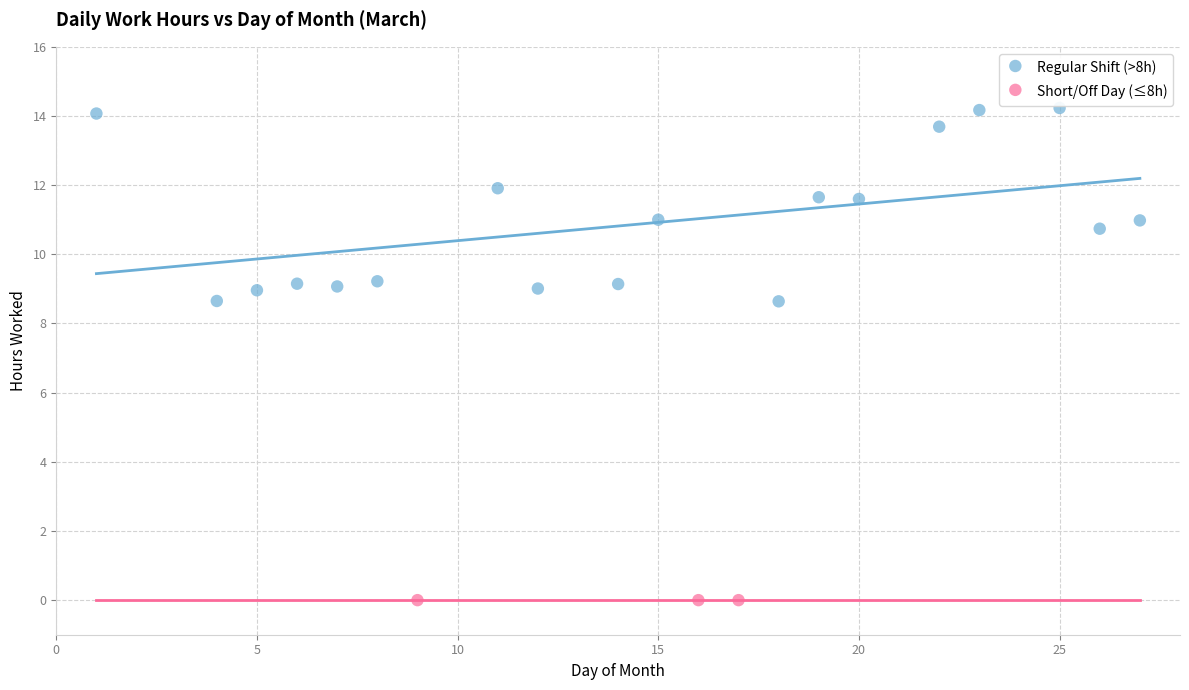

Which series reaches the maximum Y coordinate?

Regular Shift (>8h)